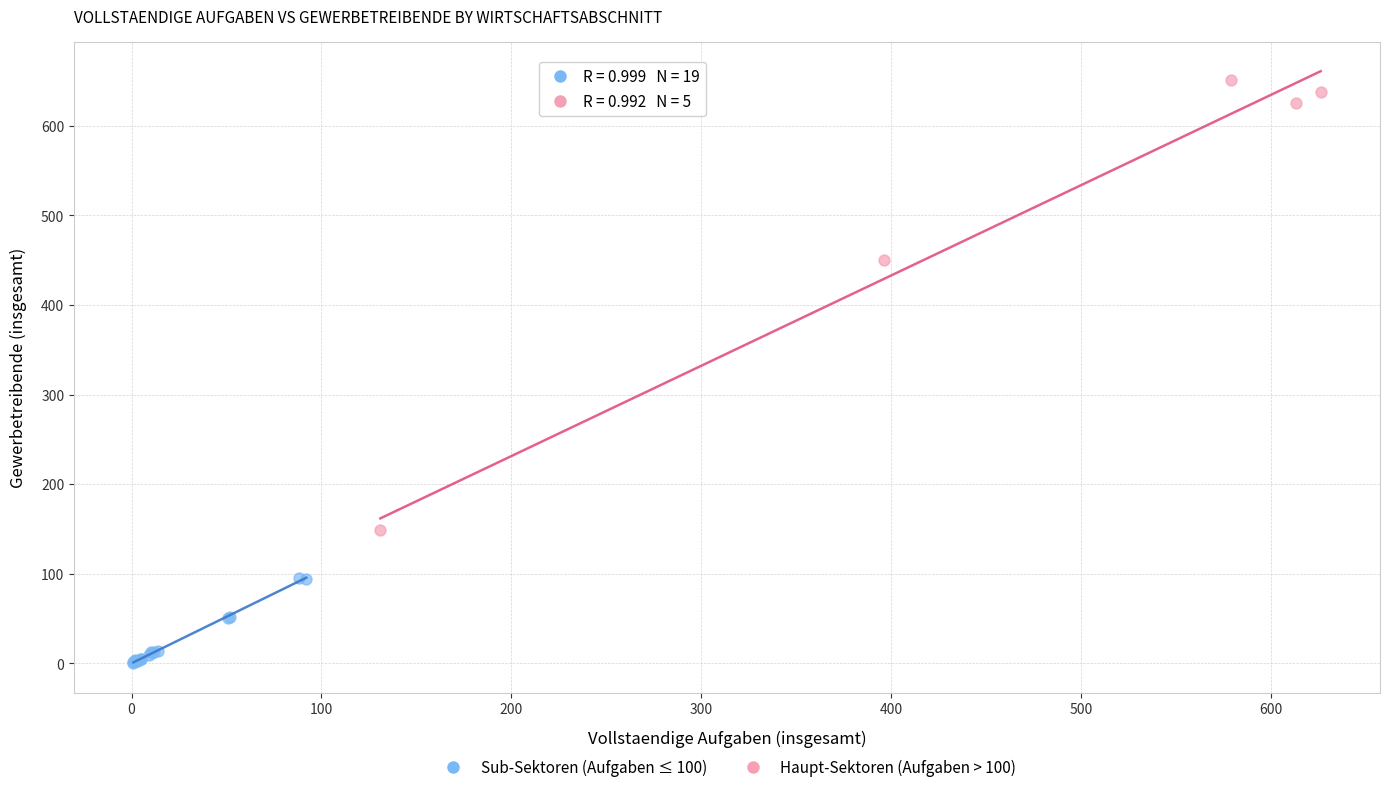

Which series contains the highest Y value?

Haupt-Sektoren (Aufgaben > 100)